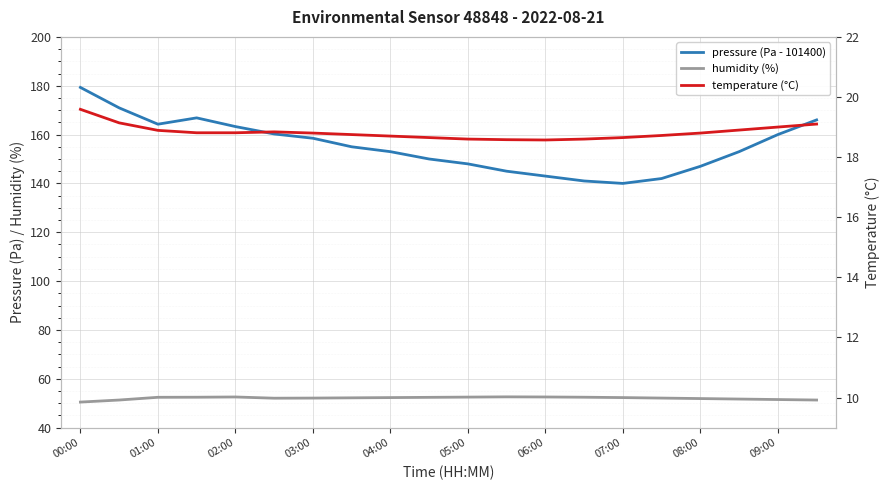

True or false: temperature (°C) has more than 2 points higher than both neighbors.

False